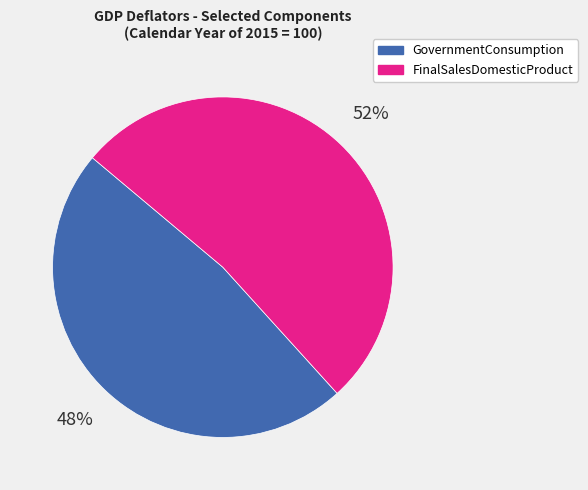

To the nearest percent, what is the average slice percentage?

50%